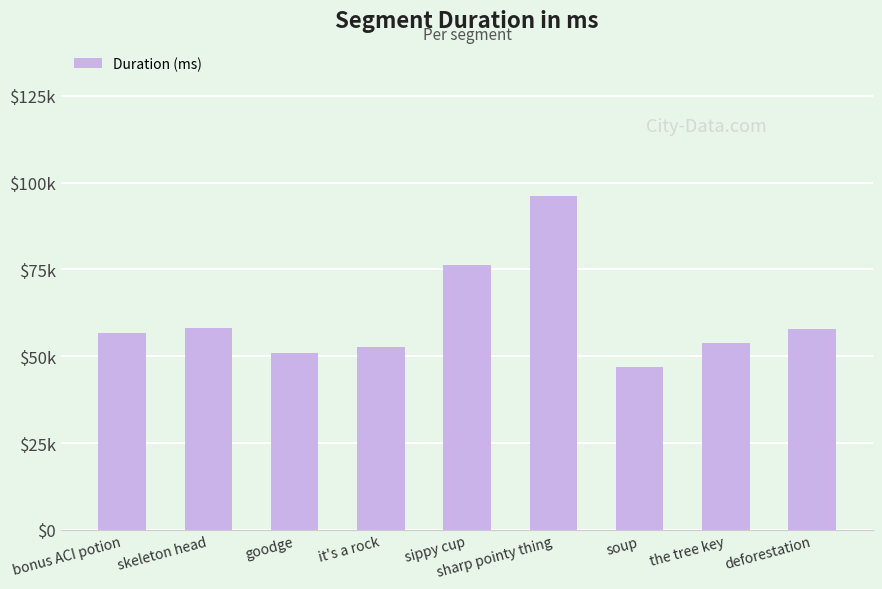

Reading left to right, list all the values displayed in this chart.

bonus ACI potion=56765	skeleton head=58159	goodge=51077	it's a rock=52784	sippy cup=76176	sharp pointy thing=96027	soup=46831	the tree key=53933	deforestation=57843